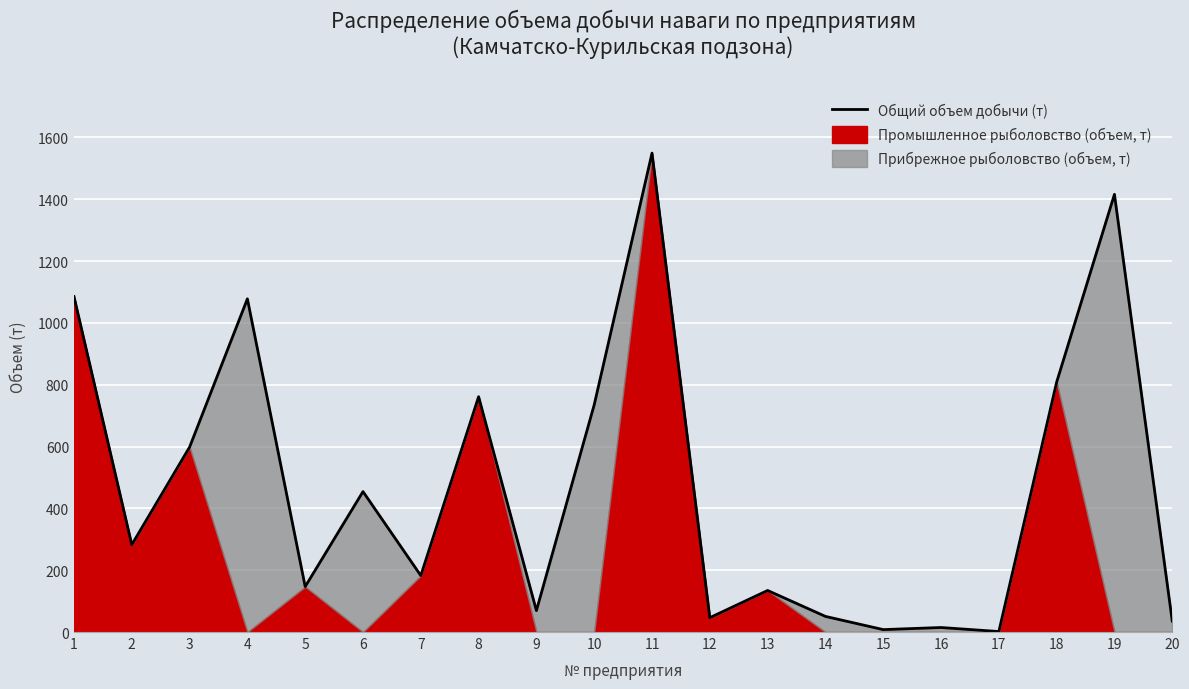

Reading left to right, transcribe all the data shown in this chart.

1085.1	282.4	598.1	1077.7	146.9	454.3	182.6	761.1	69.2	735.0	1549.1	46.4	134.4	50.6	7.8	14.6	1.6	808.3	1415.7	35.6